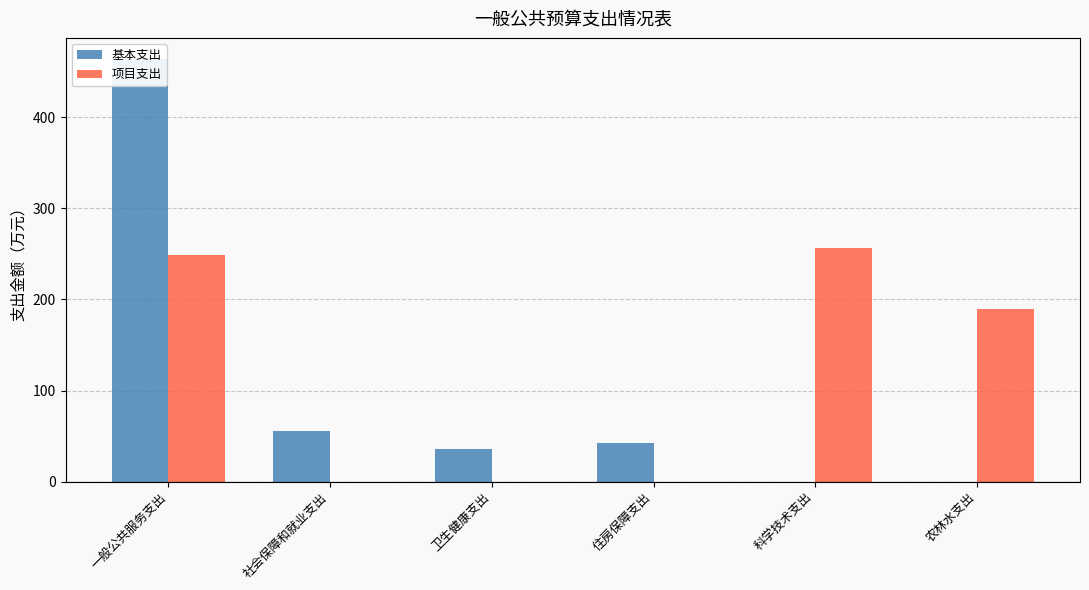

Rank the categories by 基本支出 value from lowest to highest.

科学技术支出, 农林水支出, 卫生健康支出, 住房保障支出, 社会保障和就业支出, 一般公共服务支出